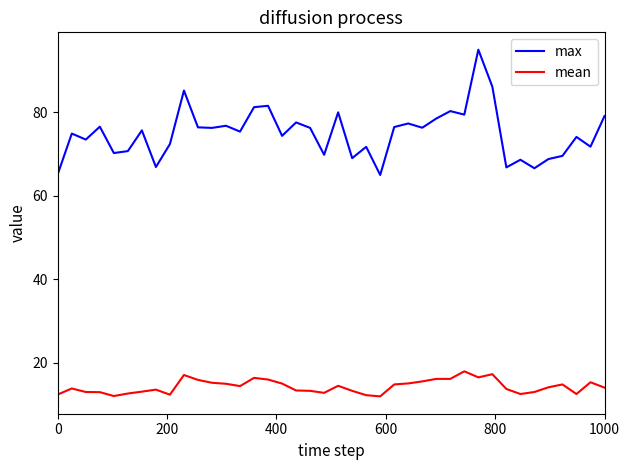

At how many categories does at least one series exceed 26?

40